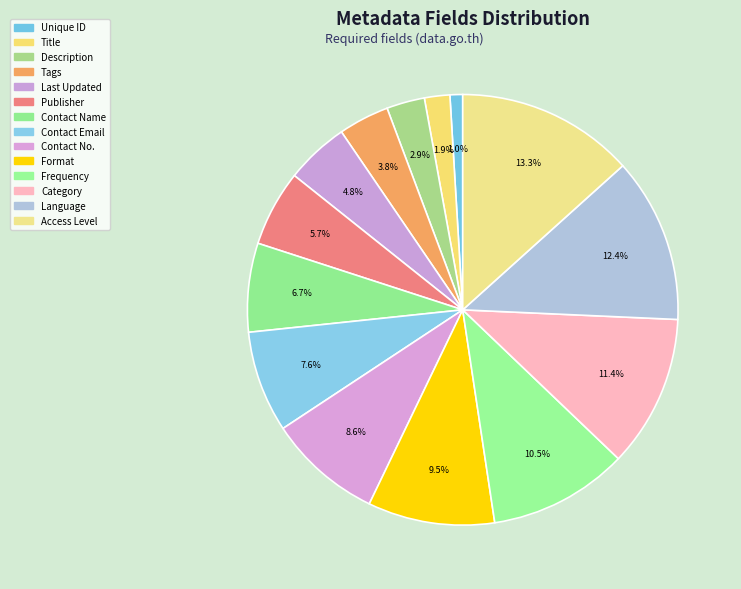

How many slices are in this pie chart?

14